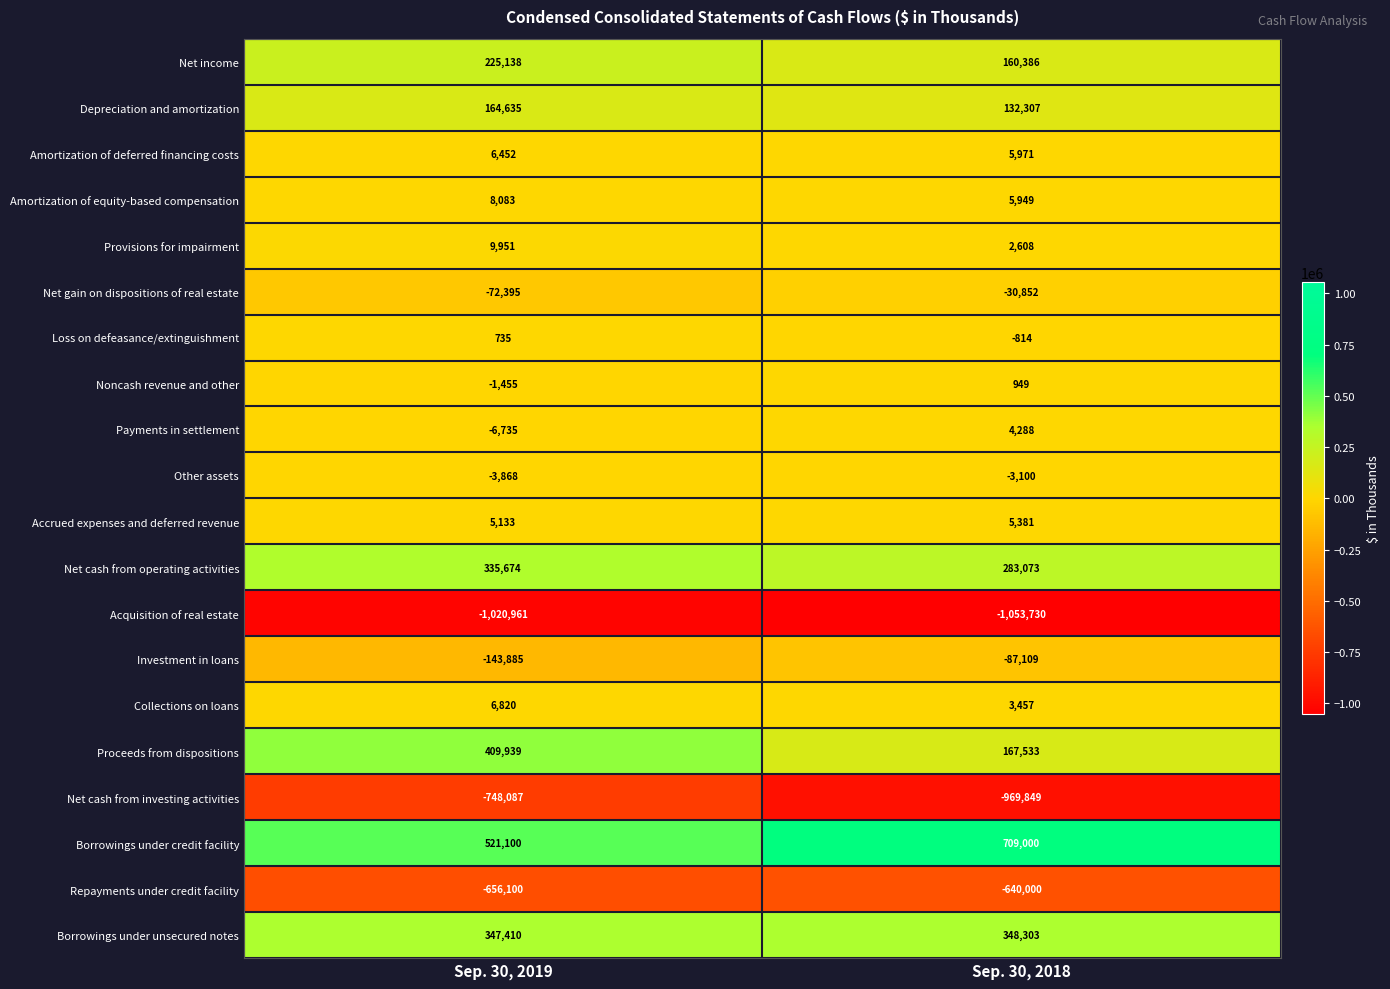

At which label is Payments in settlement closest to -1223?

Sep. 30, 2018